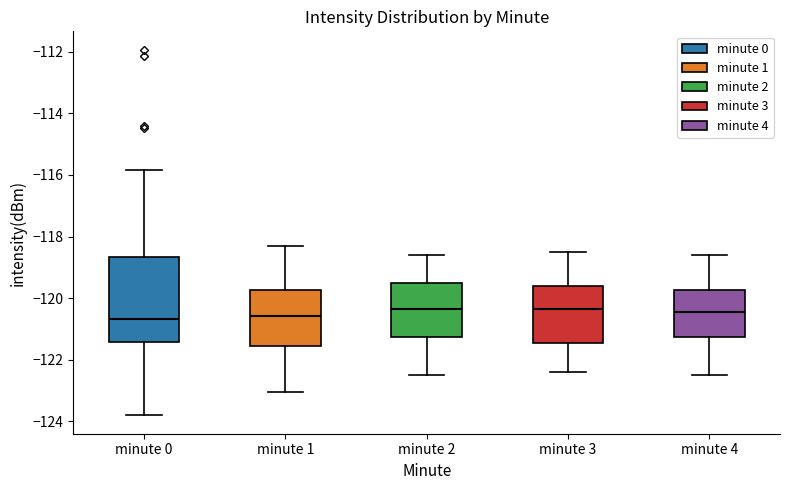

Reading left to right, read every box against the y-axis: the position of its median line, the range the box covers, and the ends of its whiskers. The values are not printed on the chart, so give them approximately, as read against the axis.

minute 0: median -120.6, box -121.4 to -118.6, whiskers -123.8 to -115.8
minute 1: median -120.6, box -121.6 to -119.8, whiskers -123.0 to -118.4
minute 2: median -120.4, box -121.2 to -119.6, whiskers -122.4 to -118.6
minute 3: median -120.4, box -121.4 to -119.6, whiskers -122.4 to -118.4
minute 4: median -120.4, box -121.2 to -119.8, whiskers -122.4 to -118.6